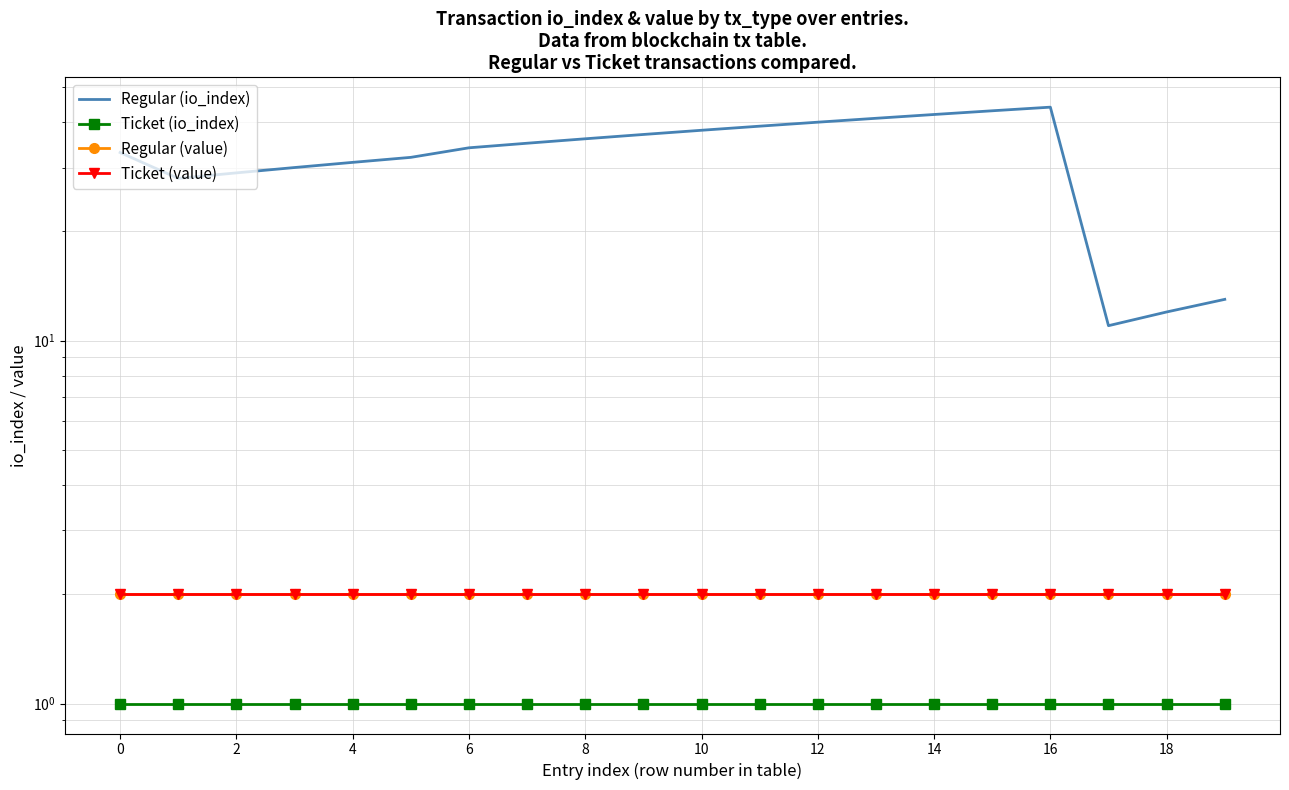

What is the smallest value displayed?

1.0